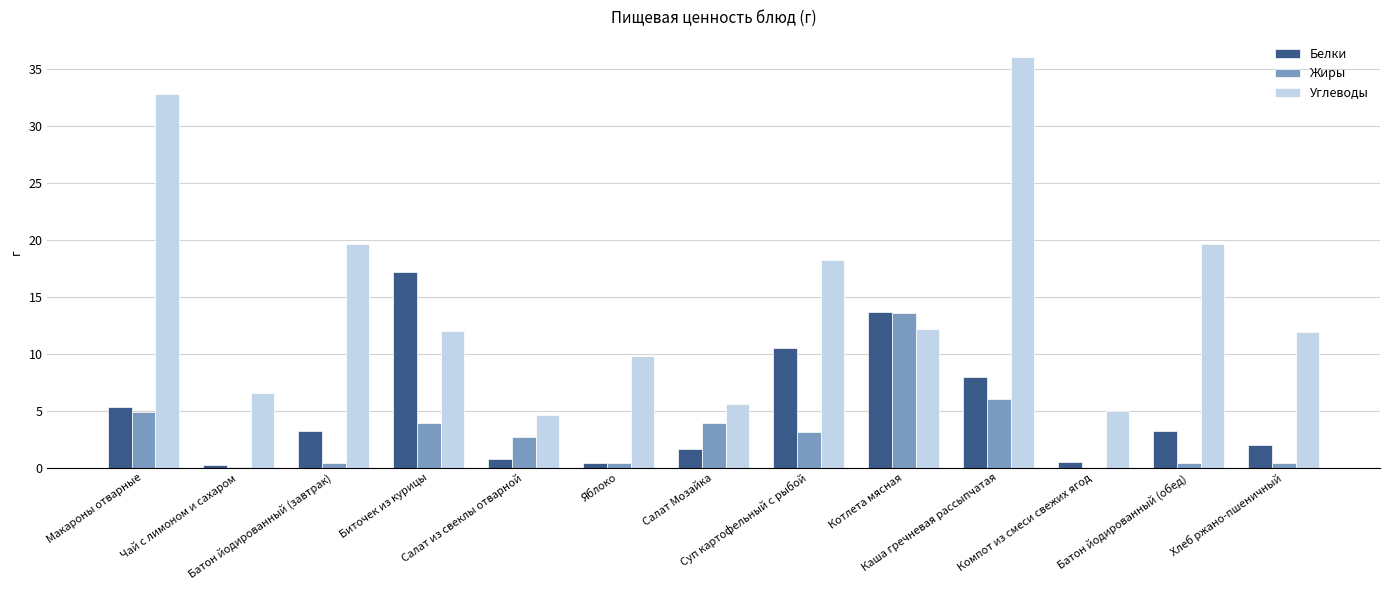

What is the maximum value for Углеводы?

36.0